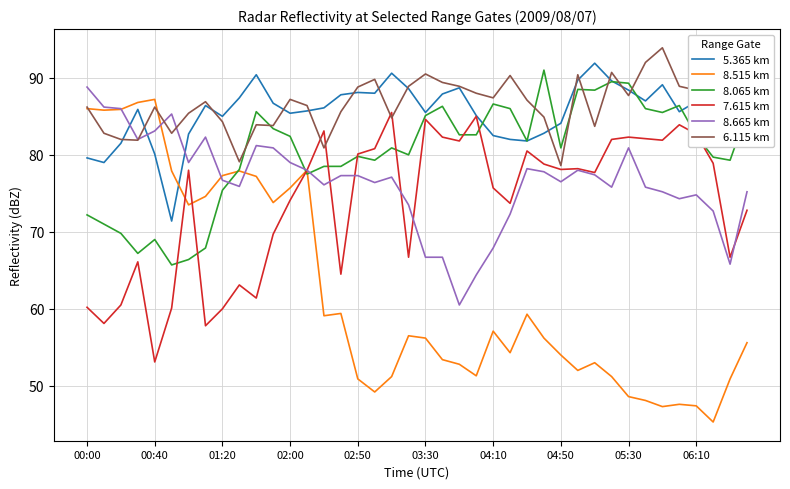

At which label does 7.615 km reach its minimum?

00:40